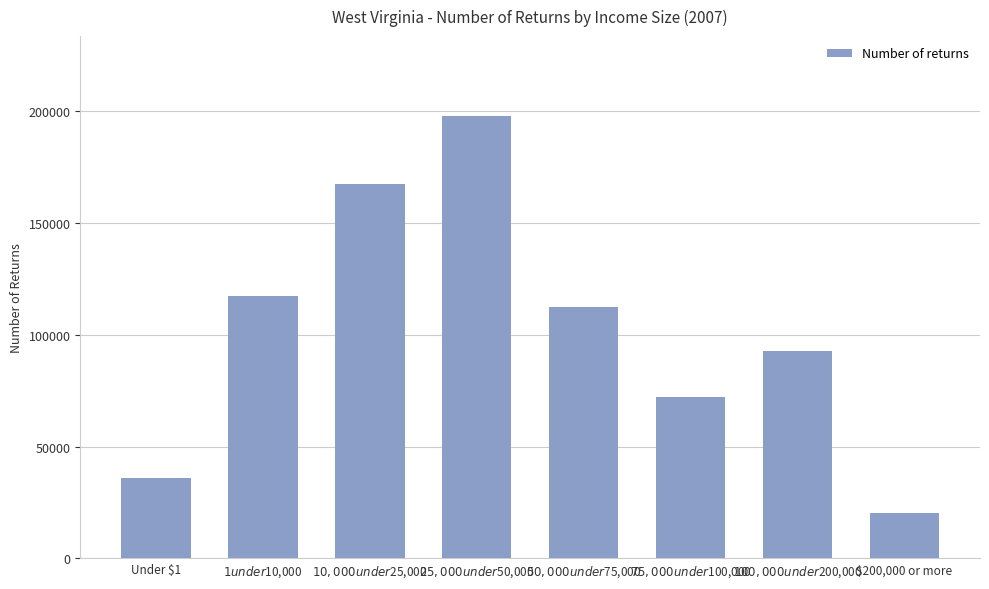

What is the smallest value displayed?

20410